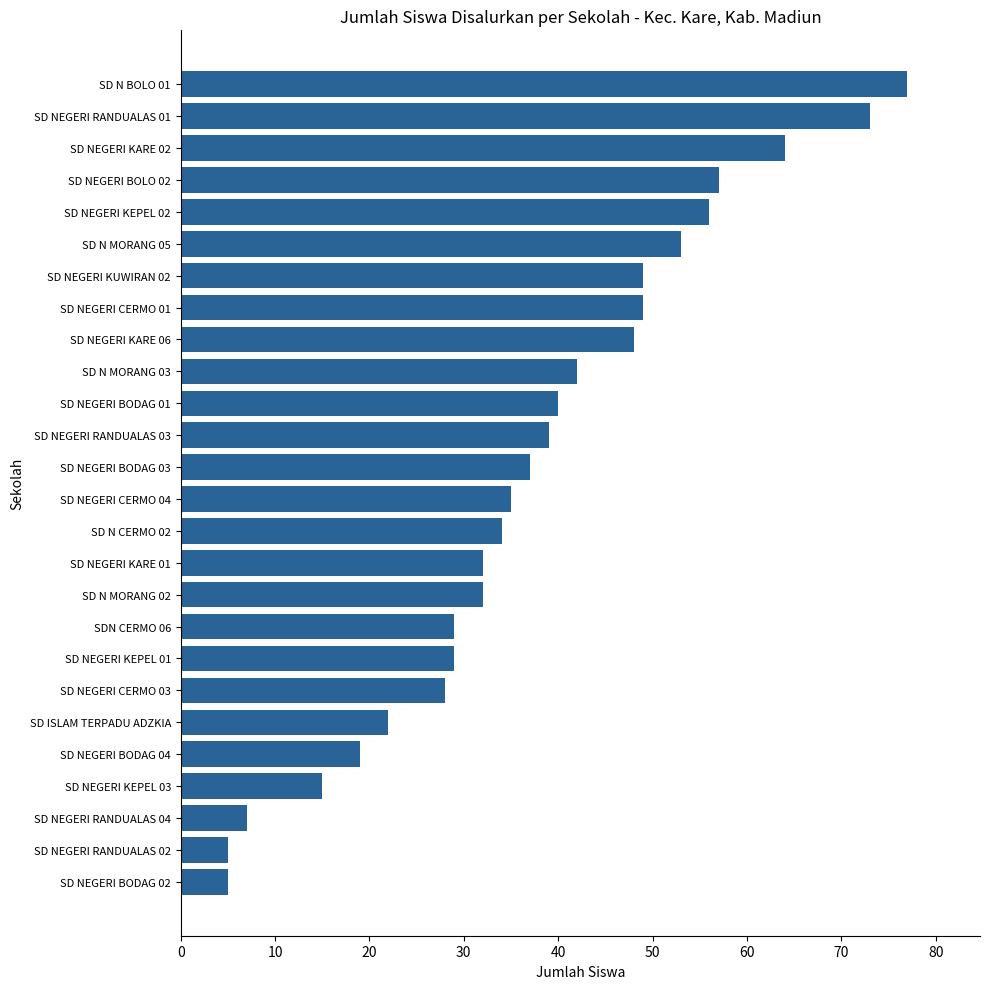

Is it true that the value at SD NEGERI RANDUALAS 03 is 57?

False